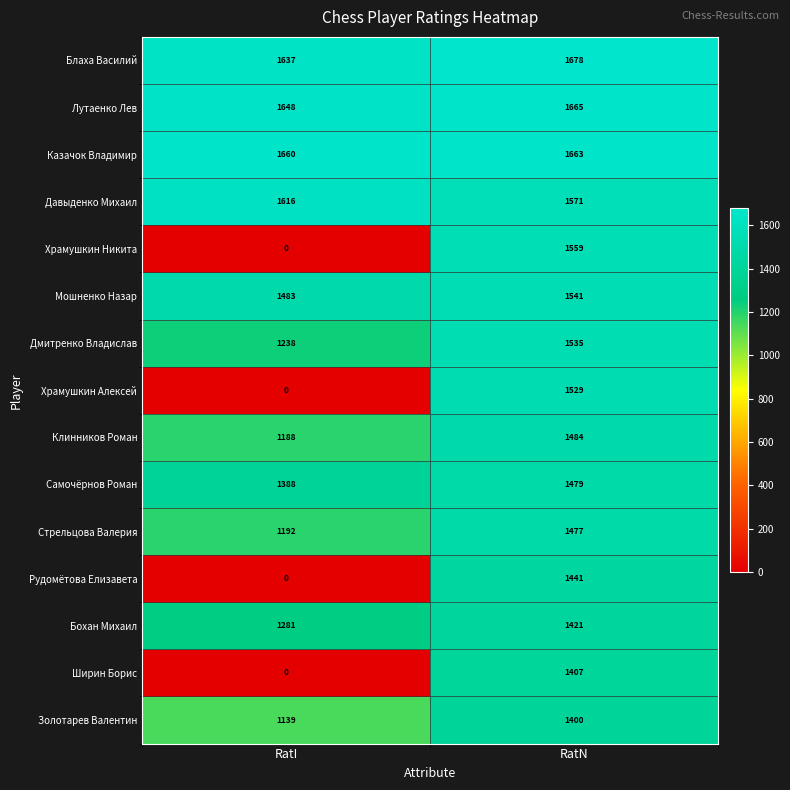

At how many categories does at least one series exceed 543?

2